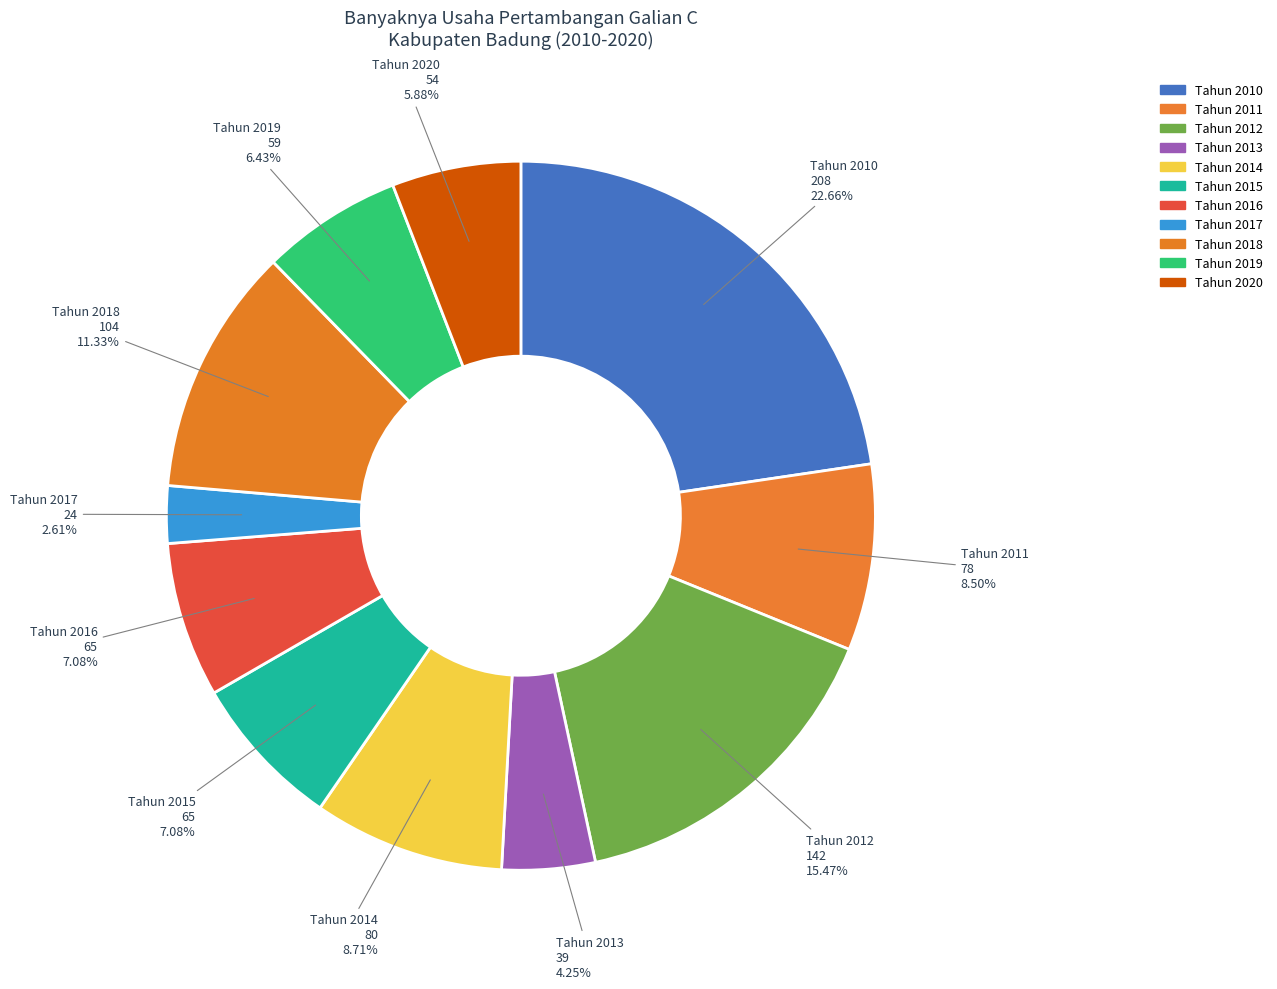

Is it true that Tahun 2015 is 7% of the pie?

True